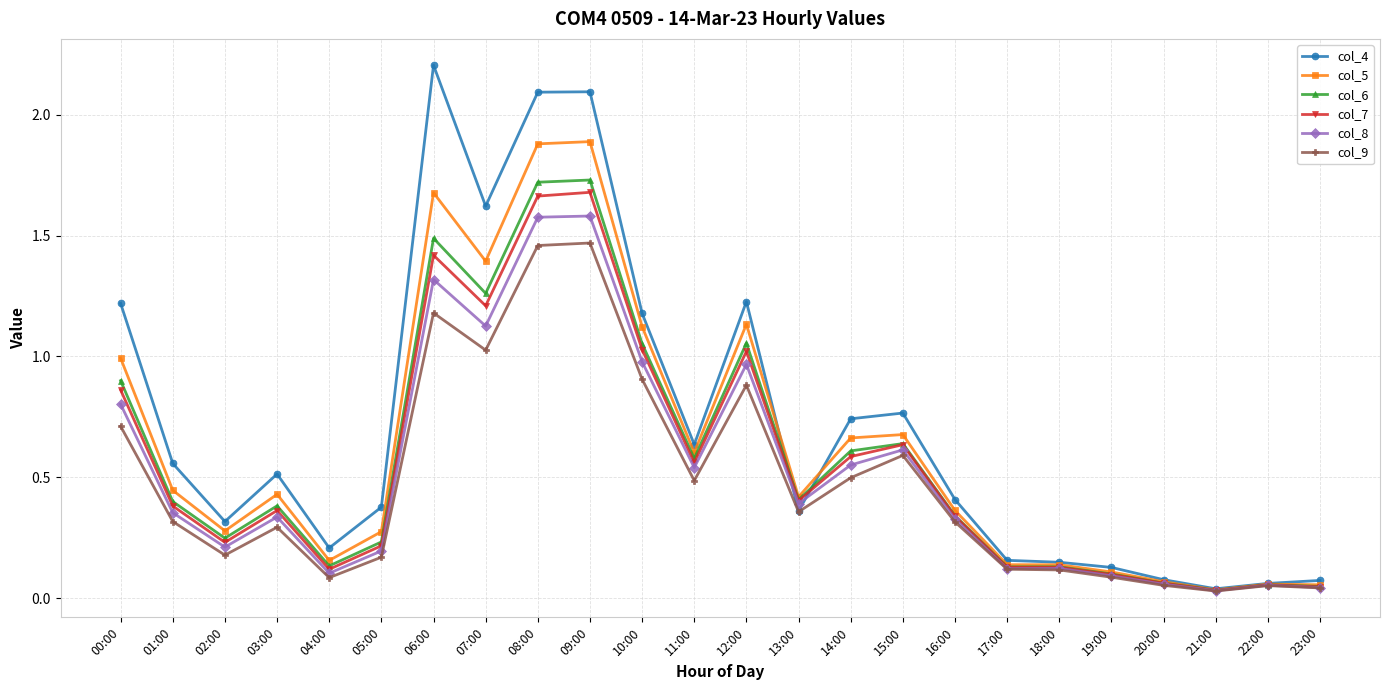

Which series has the largest total across all categories?

col_4